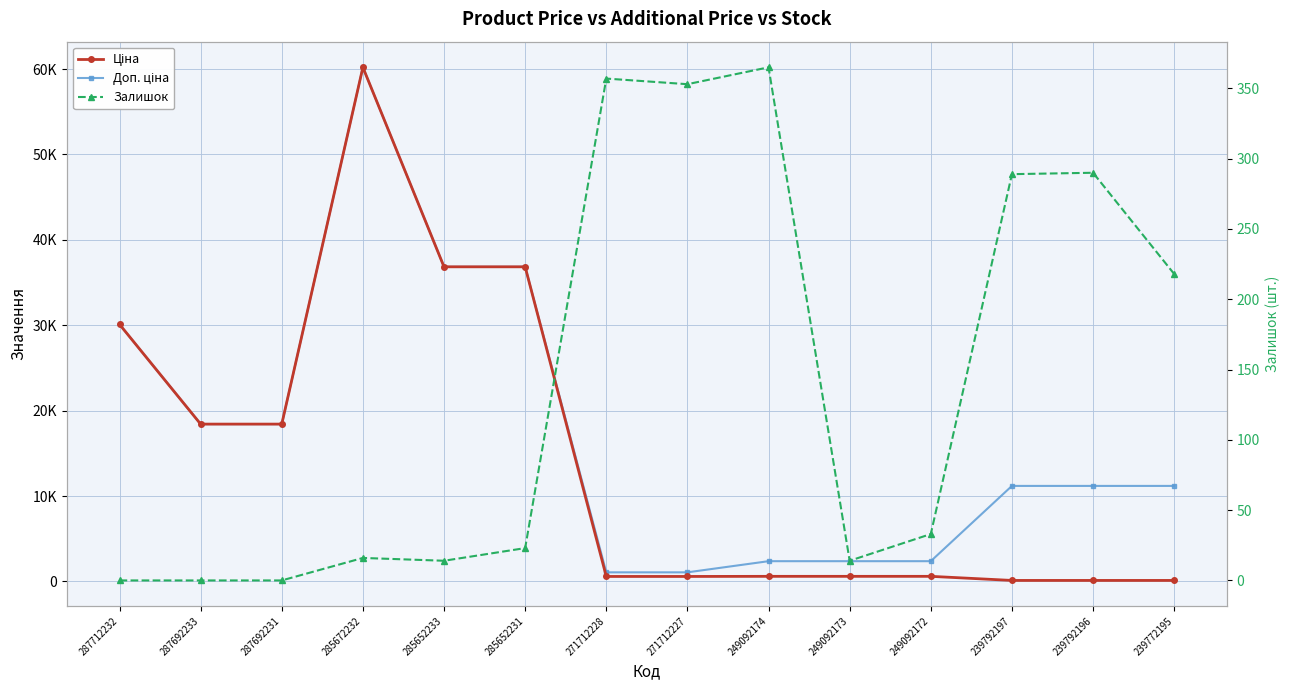

Where does the Доп. ціна series first go above 11182?

287712232